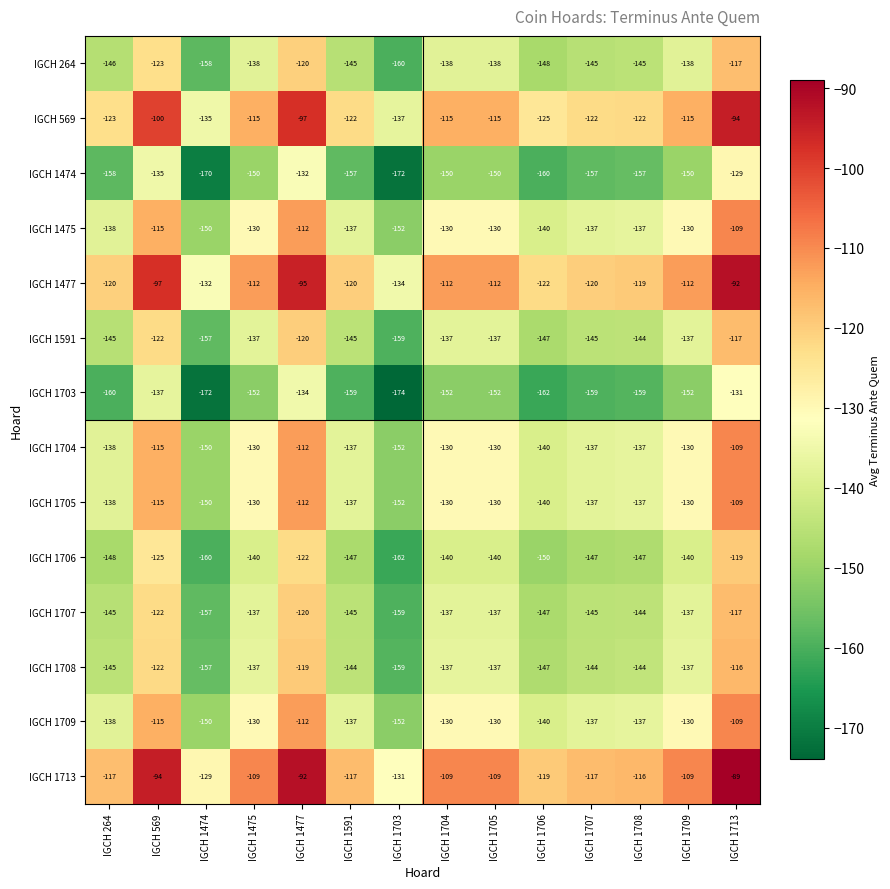

At which label does IGCH 1706 first exceed -140?

IGCH 569